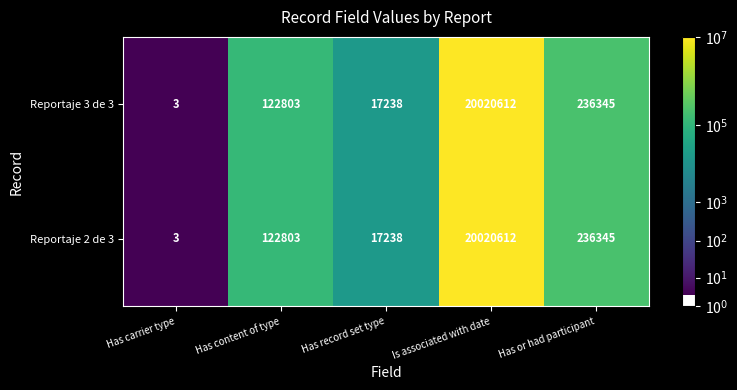

At which label is Reportaje 2 de 3 closest to 10010307?

Has or had participant